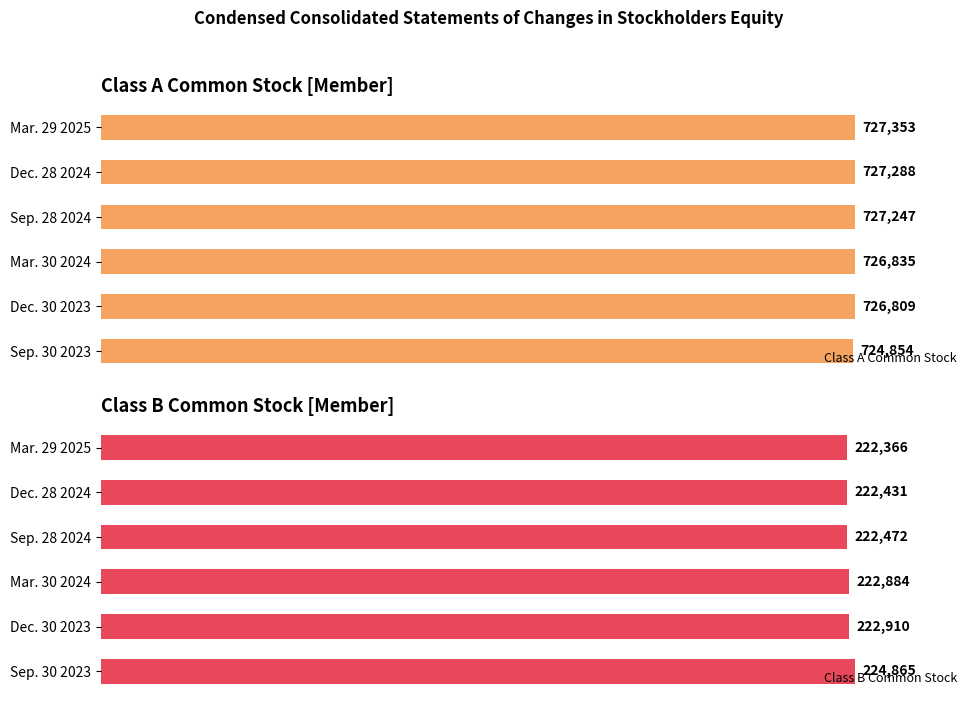

Are the bars grouped side by side (vs. stacked)?

Yes